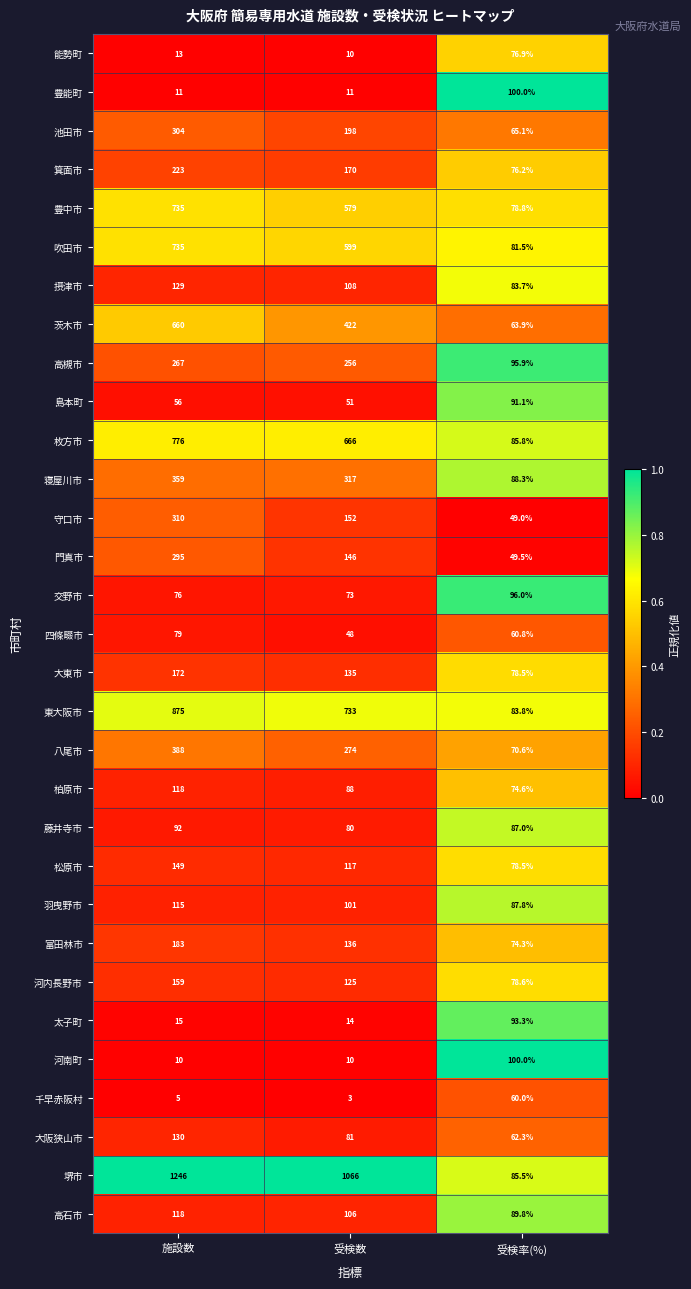

What is the sum of the 羽曳野市 values at 受検率(%) and 受検数?

188.8